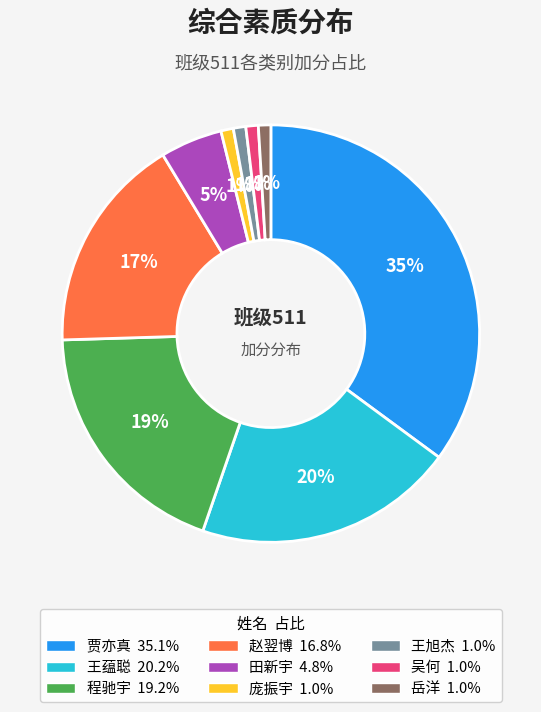

How many segments does this pie chart have?

9